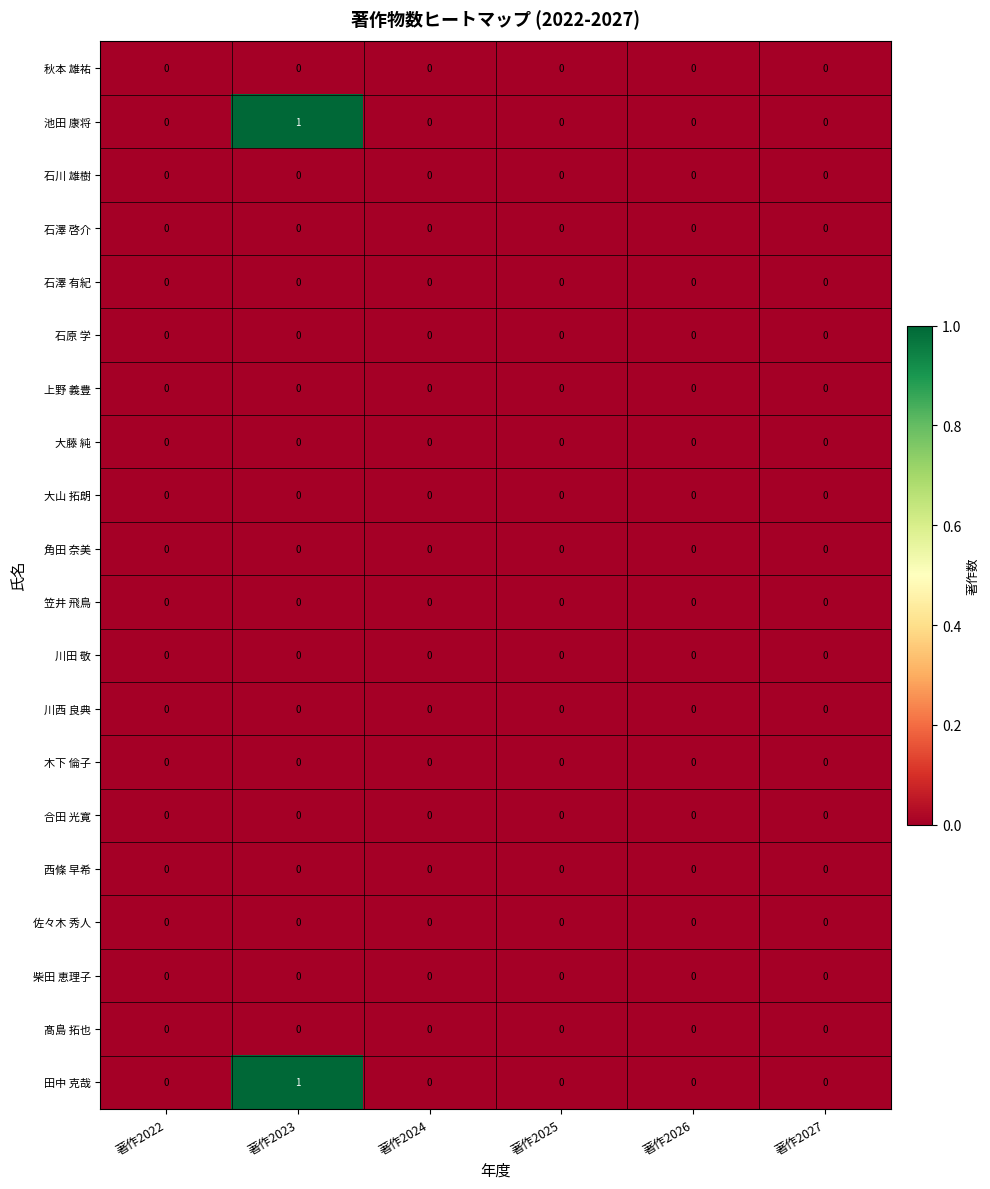

How many series are shown in this chart?

20